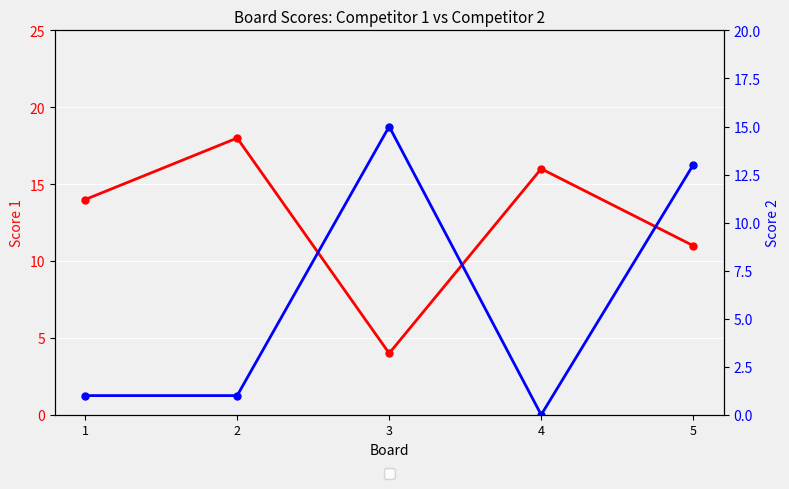

Reading right to left, extract all data points from this chart.

Score 1: 5=11	4=16	3=4	2=18	1=14
Score 2: 5=13	4=0	3=15	2=1	1=1